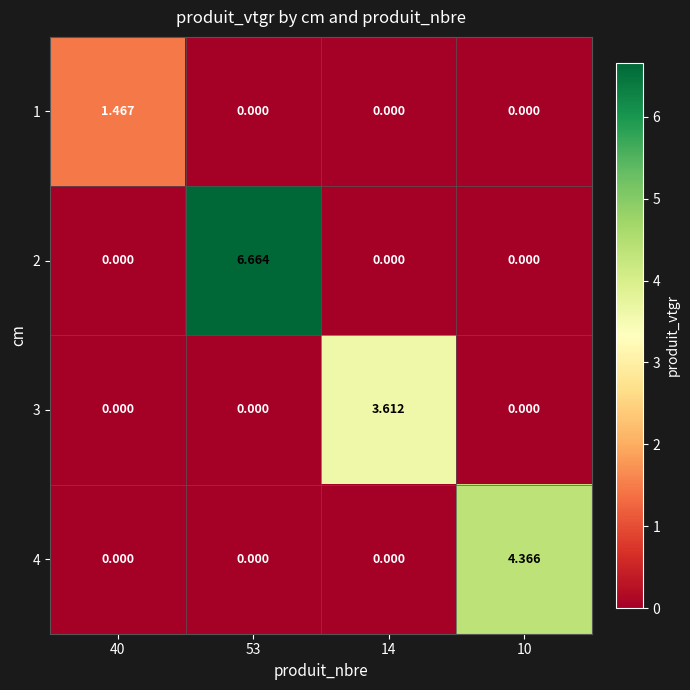

Is the value of 4 at 10 greater than the value of 3 at 40?

Yes